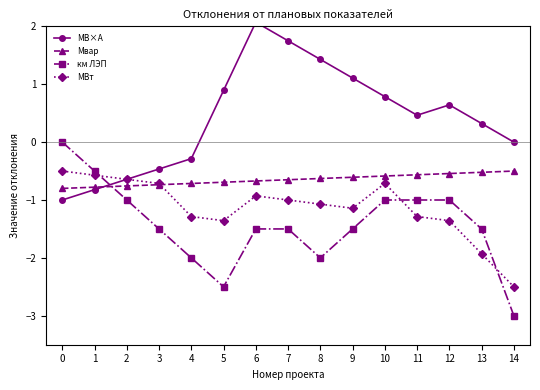

At which label does МВт reach its minimum?

14